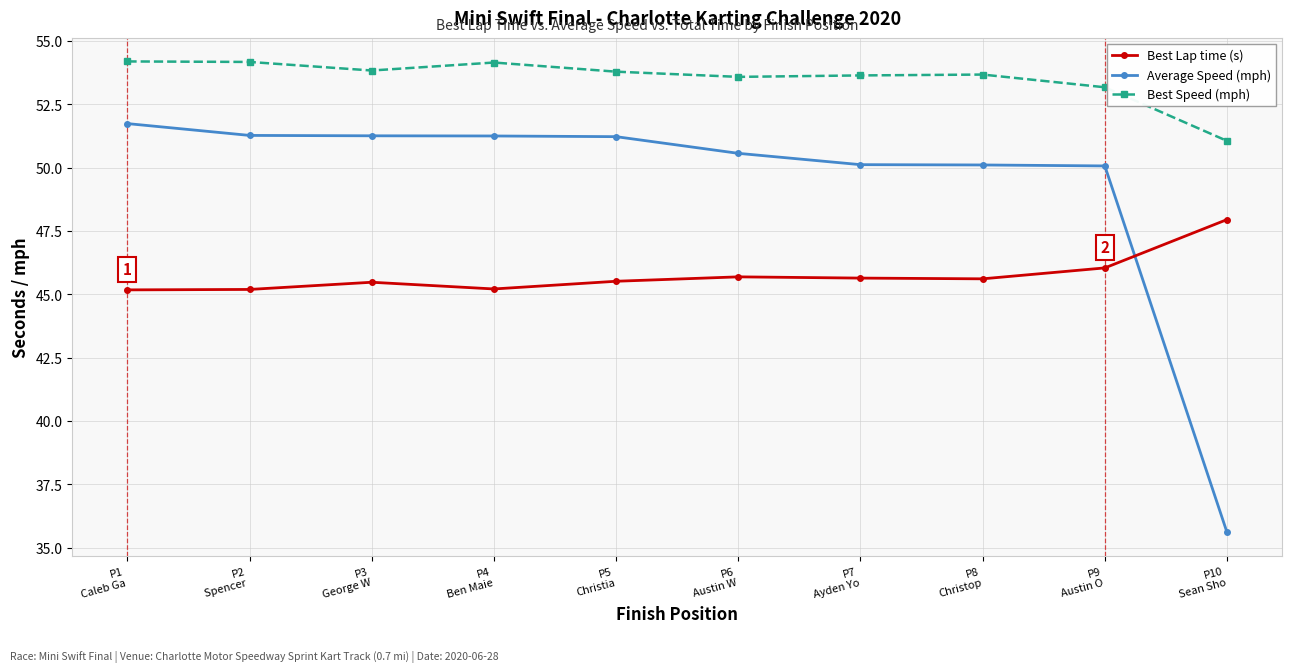

List the series in order of their overall mean, highest first.

Best Speed (mph), Average Speed (mph), Best Lap time (s)